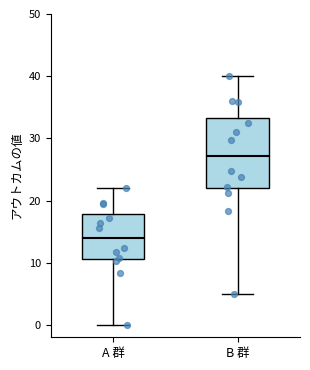

Reading left to right, read every box against the y-axis: the position of its median line, the range the box covers, and the ends of its whiskers. The values are not printed on the chart, so give them approximately, as read against the axis.

A 群: median 14, box 11 to 18, whiskers 0 to 22
B 群: median 27, box 22 to 33, whiskers 5 to 40